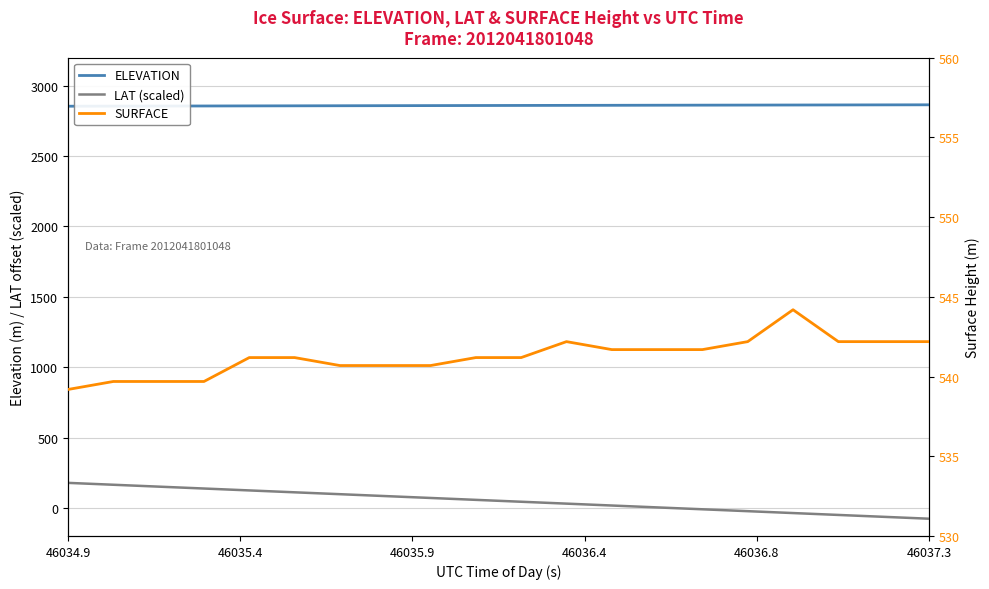

What is the maximum value shown in the chart?

2865.0